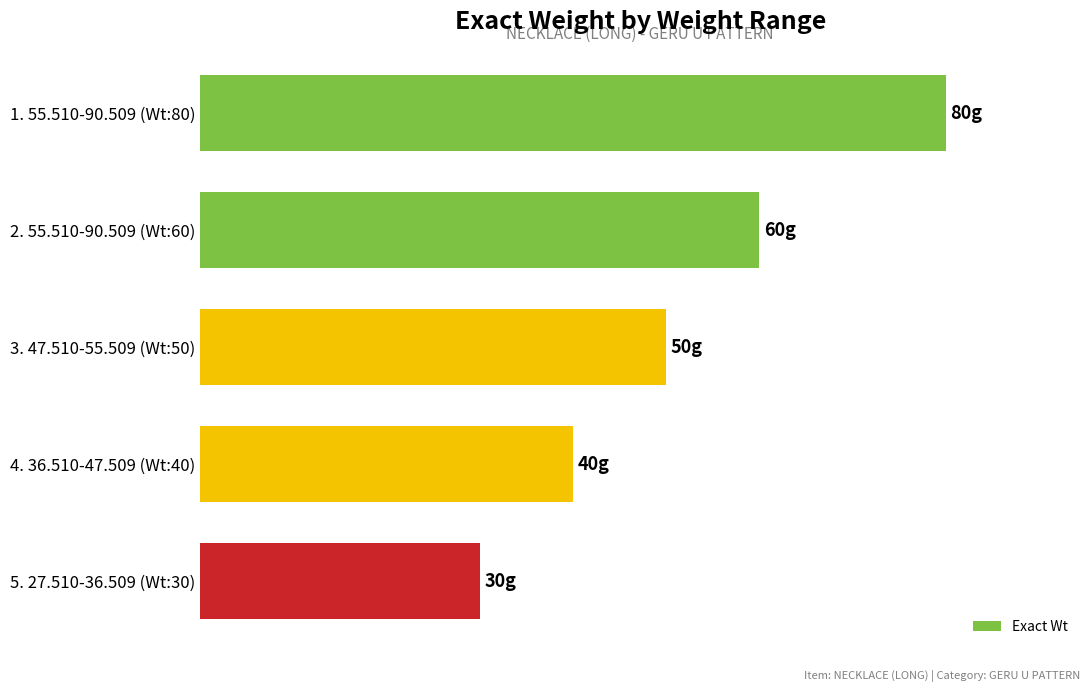

What is the average value?

52